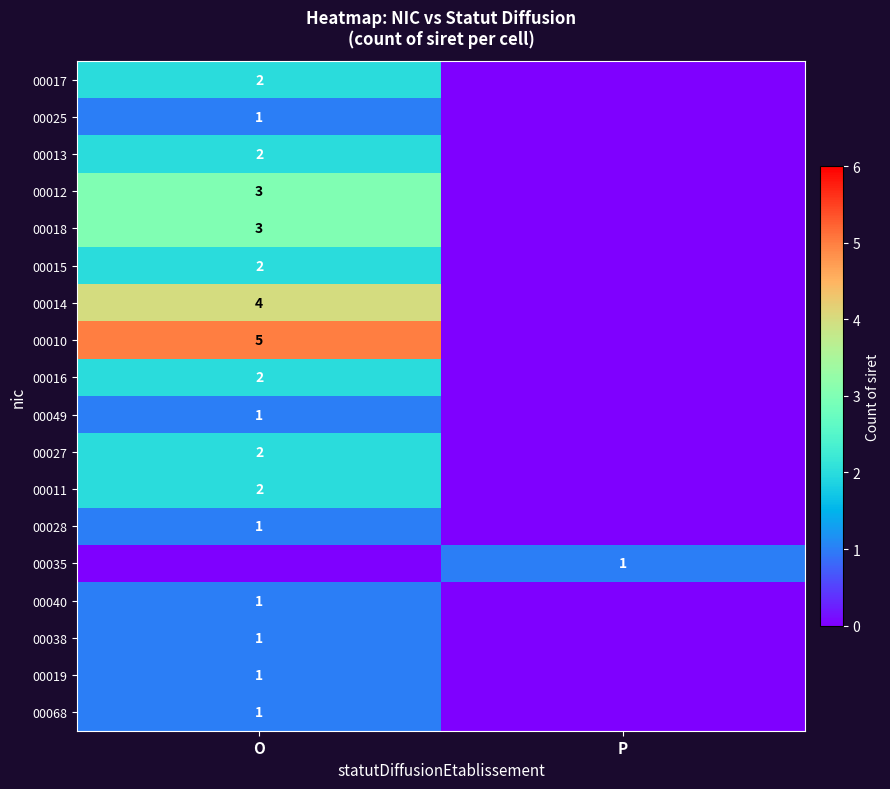

The 00040 series shows 0 at O. True or false?

False